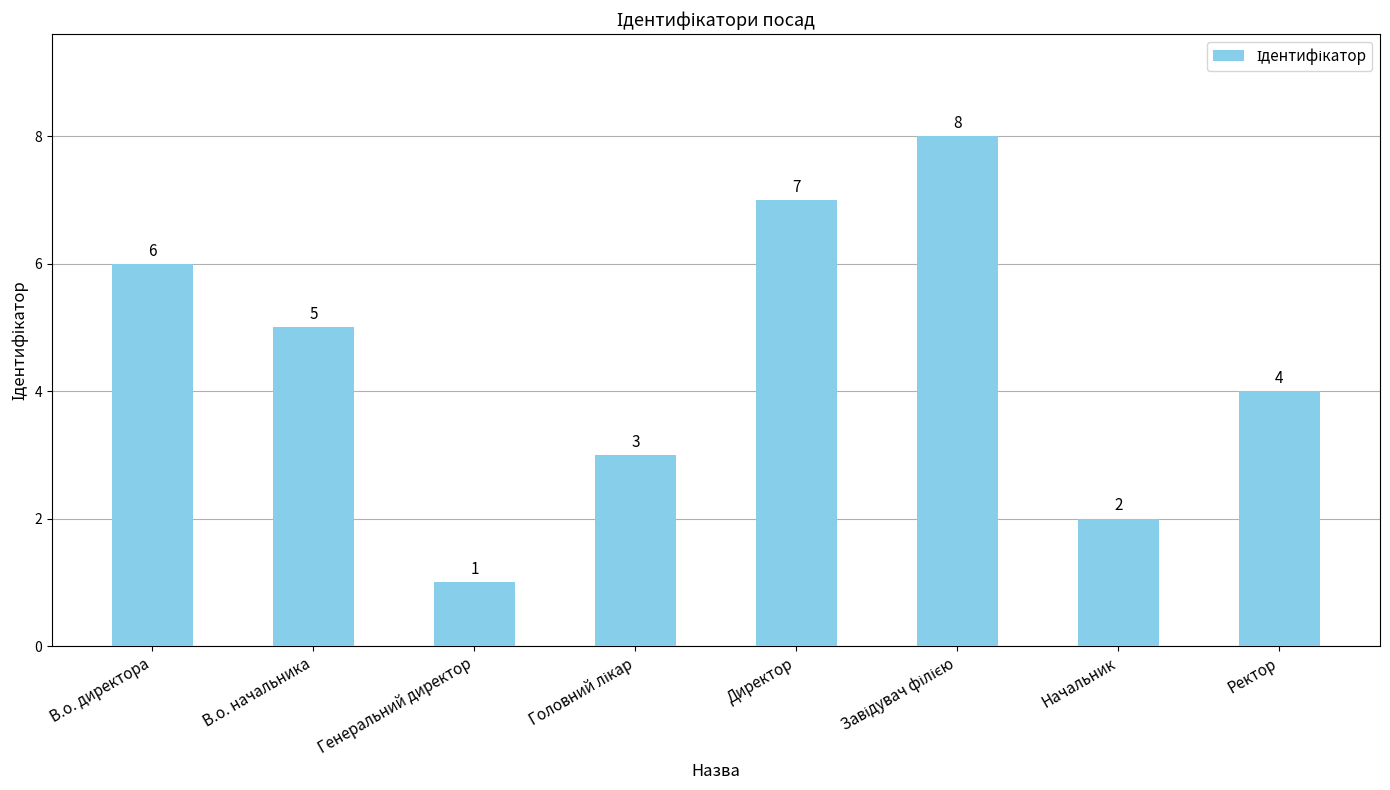

What is the maximum value shown in the chart?

8